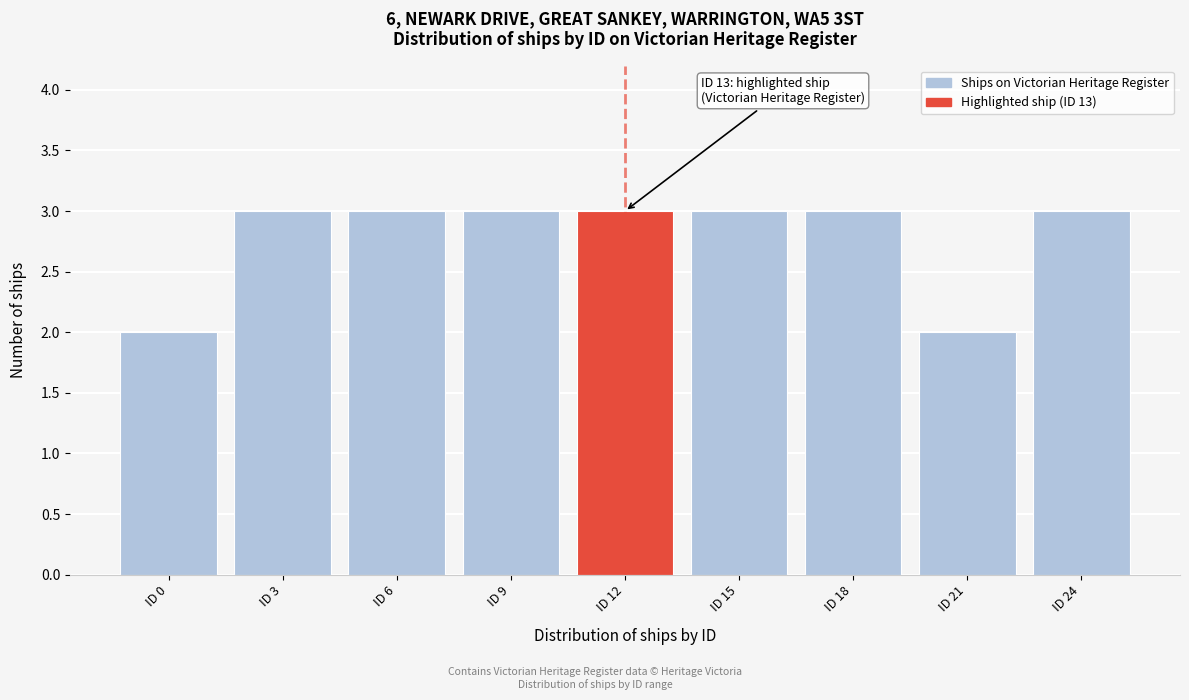

Reading right to left, list all the values displayed in this chart.

3	2	3	3	3	3	3	3	2